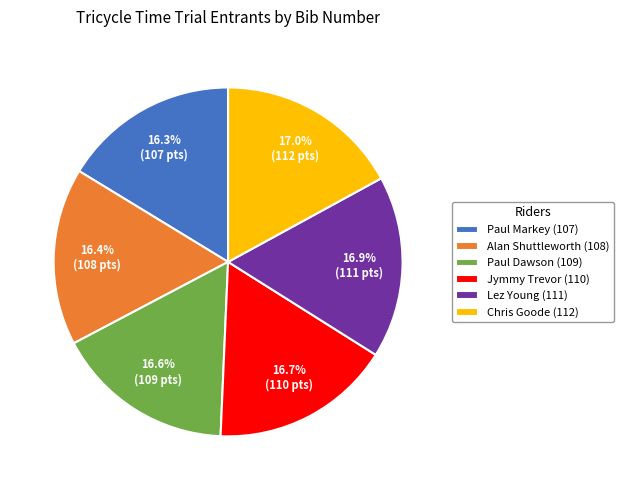

To the nearest percent, what is the combined percentage of Paul Dawson (109) and Jymmy Trevor (110)?

33%